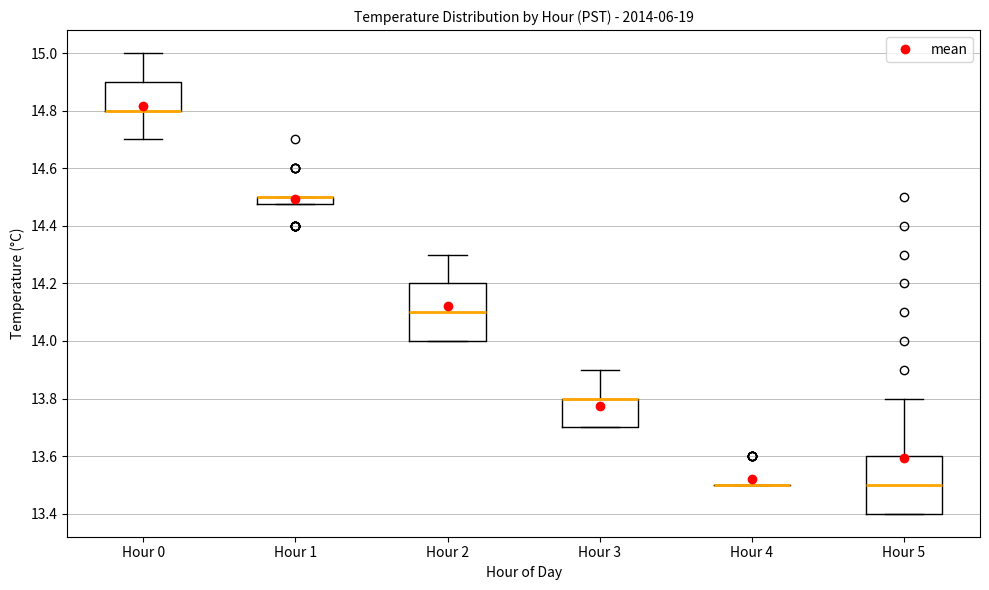

Where does the median line of the box for Hour 5 sit on the y-axis? The values are not printed on the chart, so give them approximately, as read against the axis.

13.50